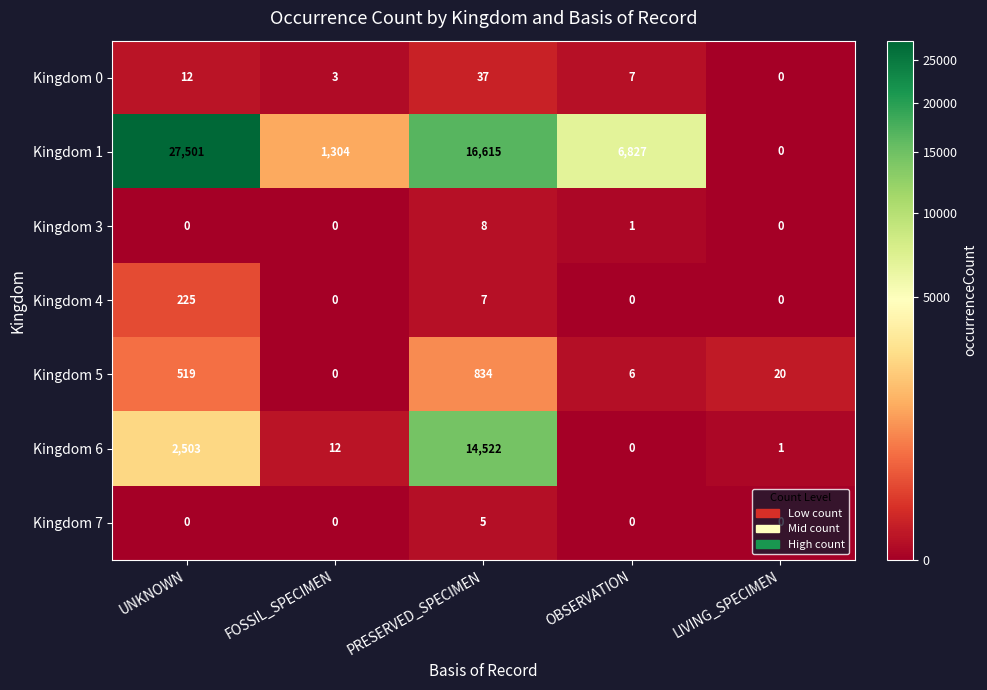

Which series has the largest range (max minus min)?

Kingdom 1